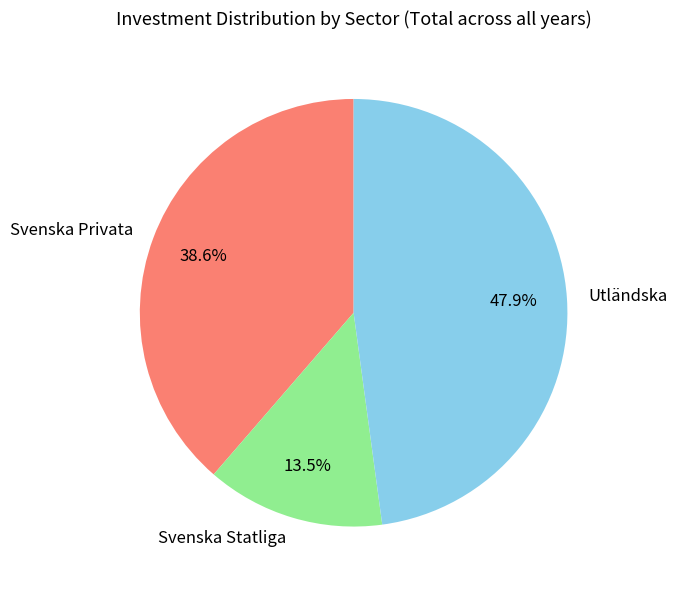

Which slice is the largest?

Utländska